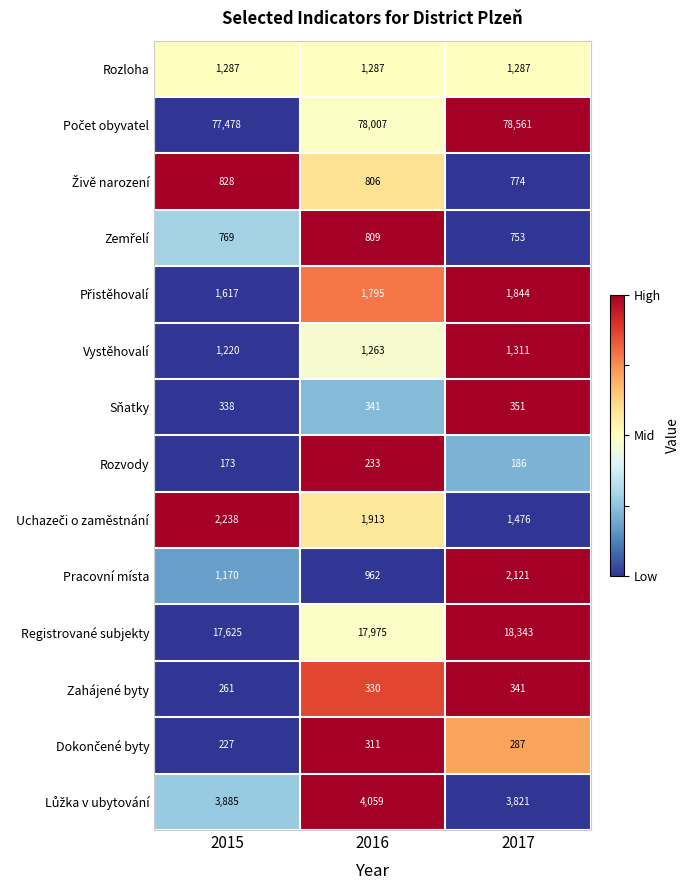

Which series has the widest spread of values?

Pracovní místa